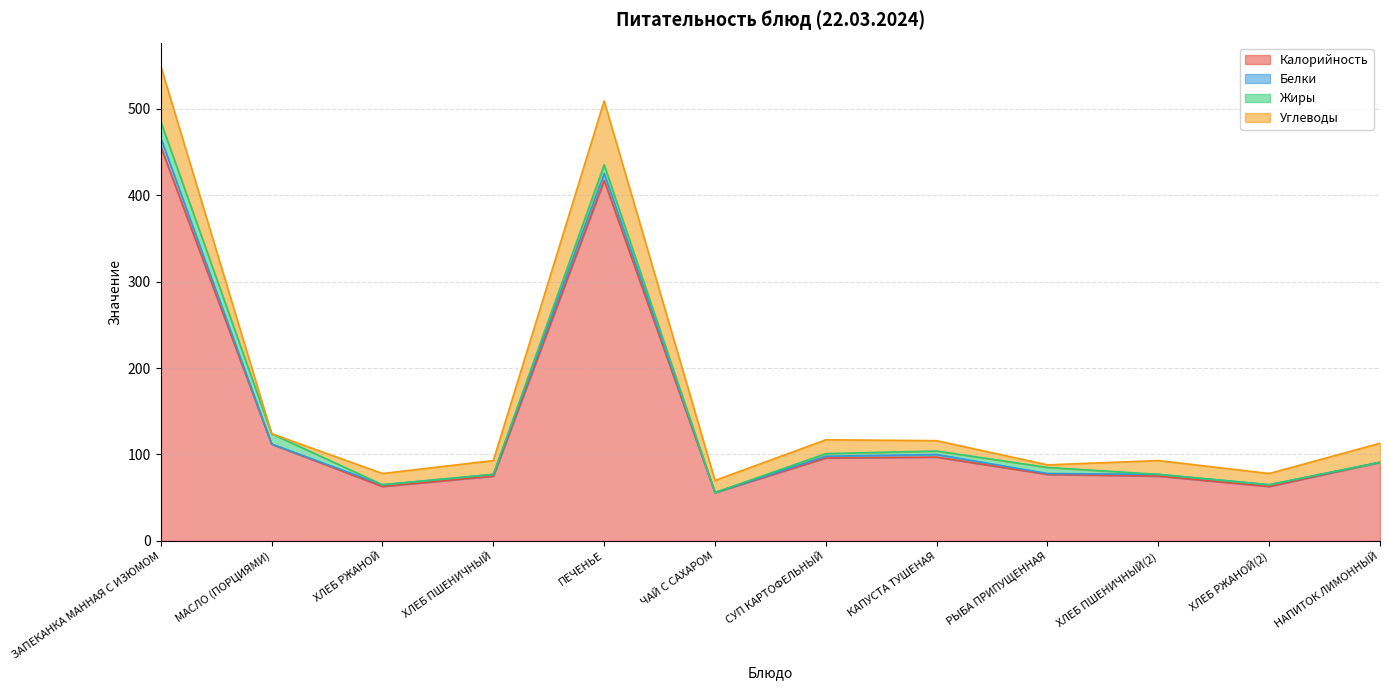

What value does the Белки series have at ХЛЕБ ПШЕНИЧНЫЙ?

2